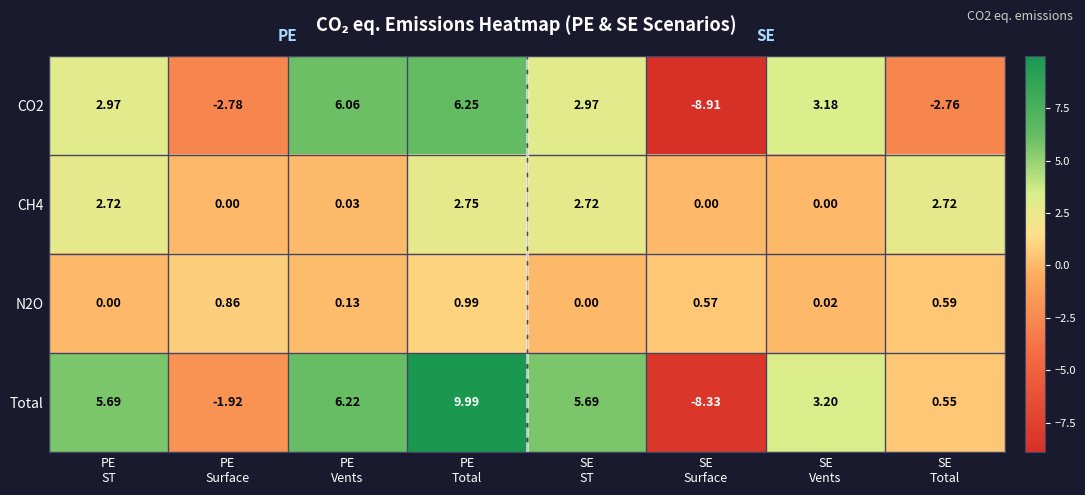

Which series has the widest spread of values?

Total